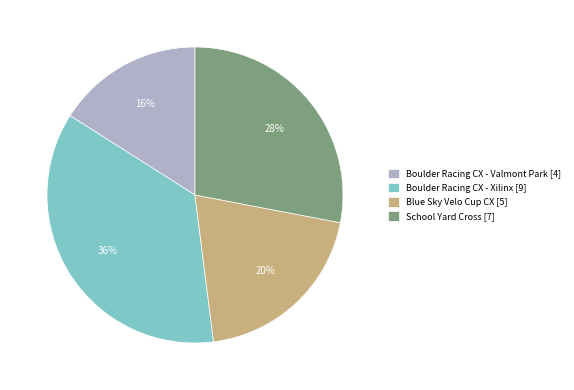

Rank the categories by value from highest to lowest.

Boulder Racing CX - Xilinx, School Yard Cross, Blue Sky Velo Cup CX, Boulder Racing CX - Valmont Park